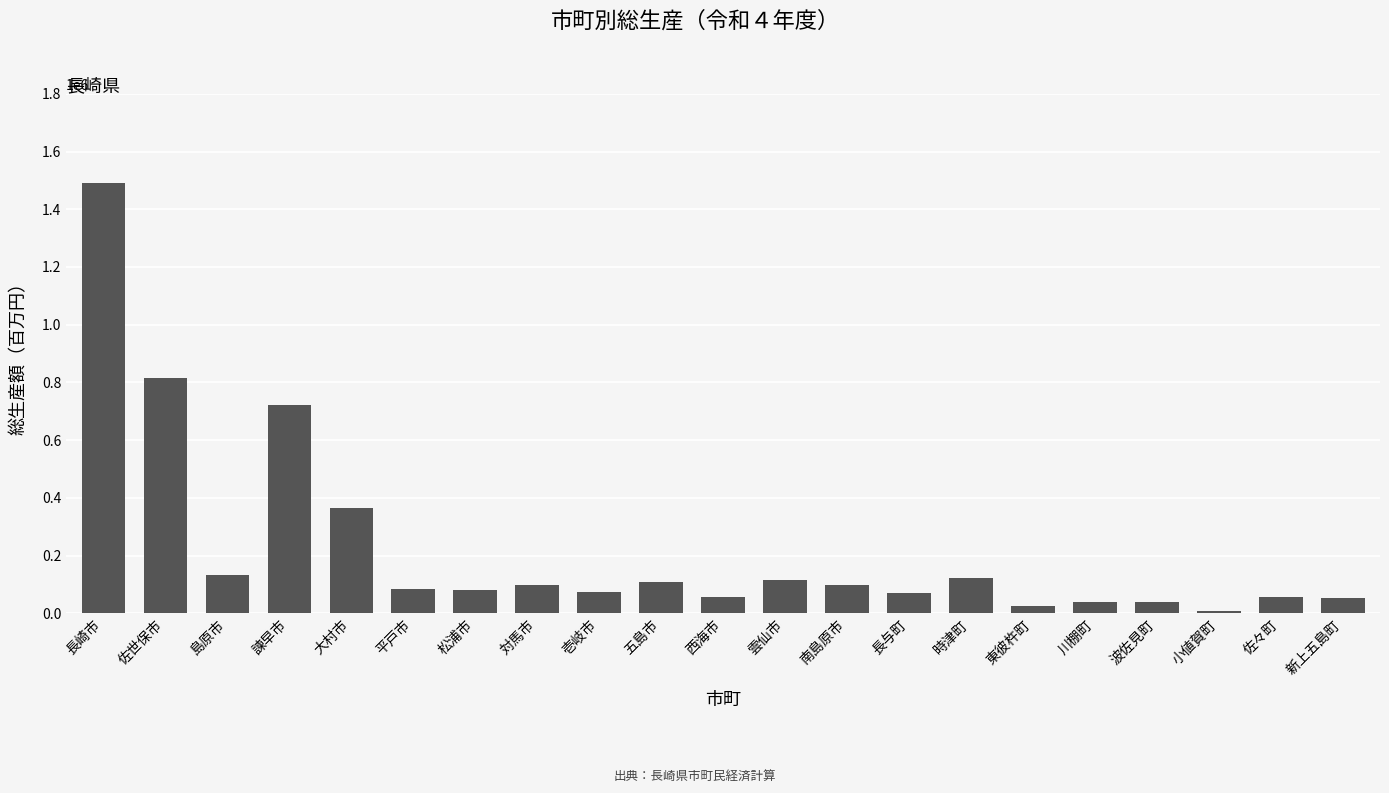

True or false: the data shows 722281 at 諫早市.

True